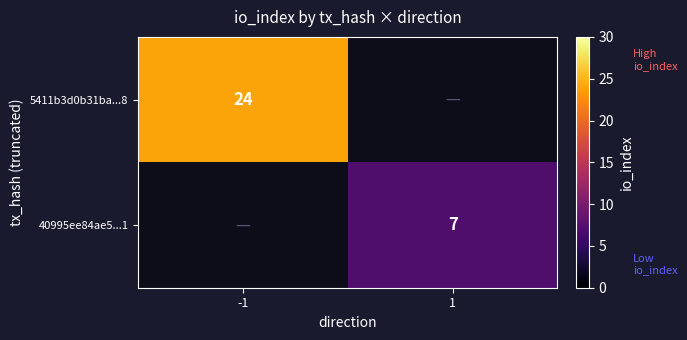

The 40995ee84ae5...1 series shows 11 at 1. True or false?

False